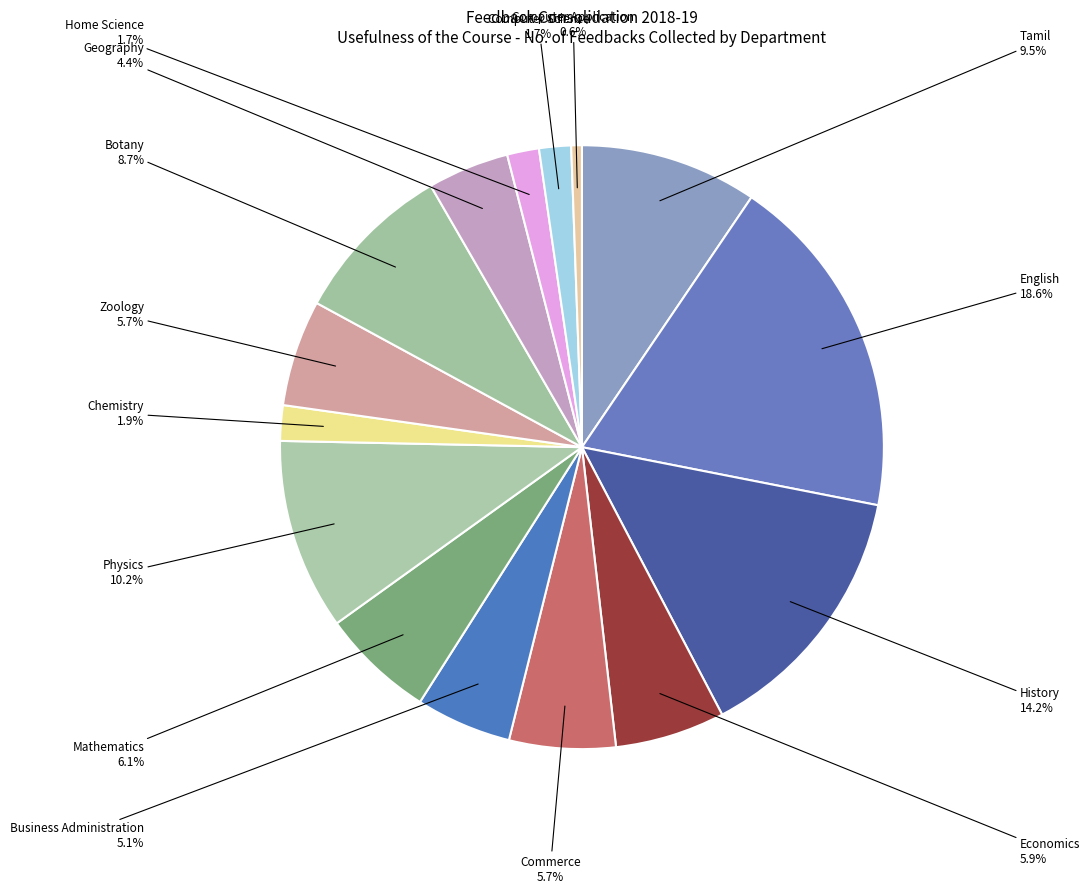

What is the total percentage of Tamil and History?

23.7%